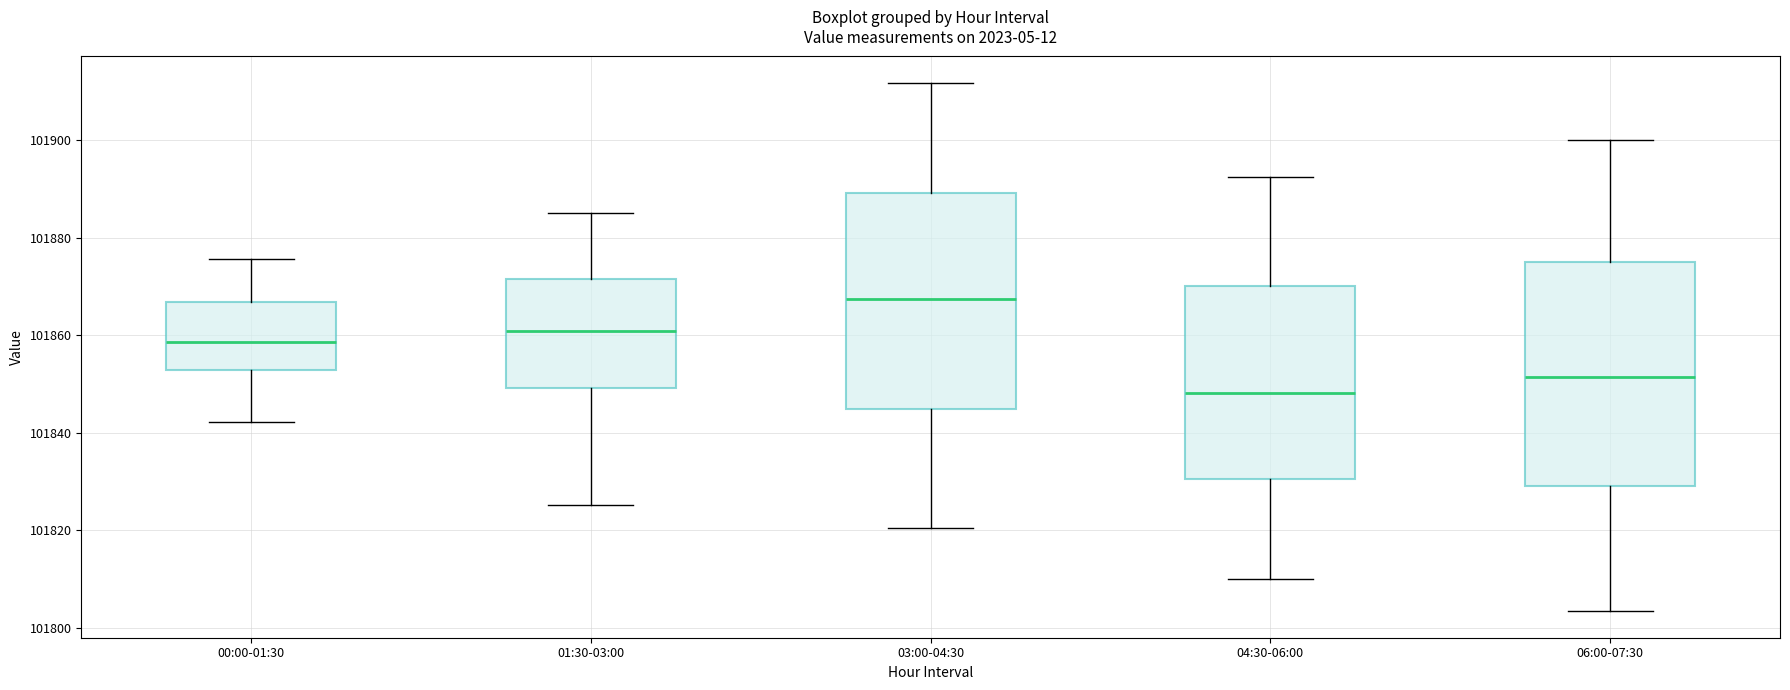

Which box has the highest median line?

03:00-04:30